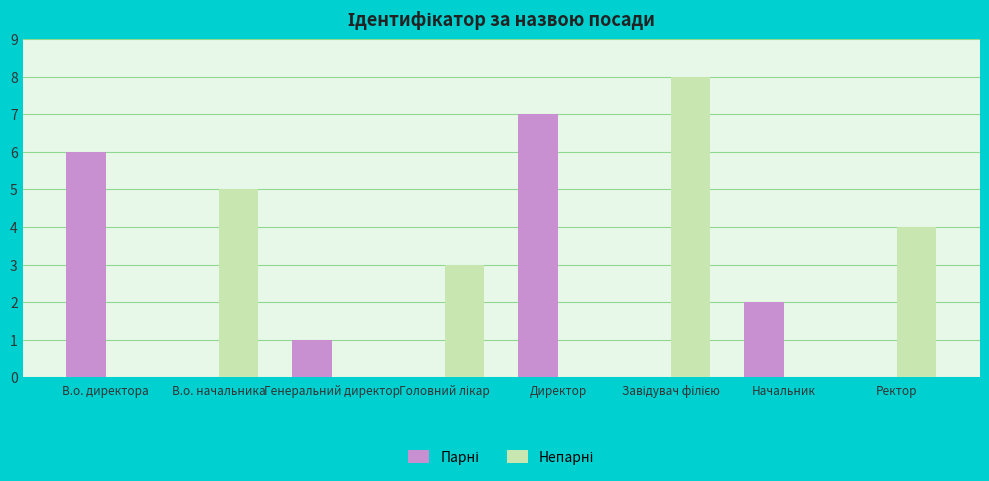

What is the total value across all series at В.о. начальника?

5